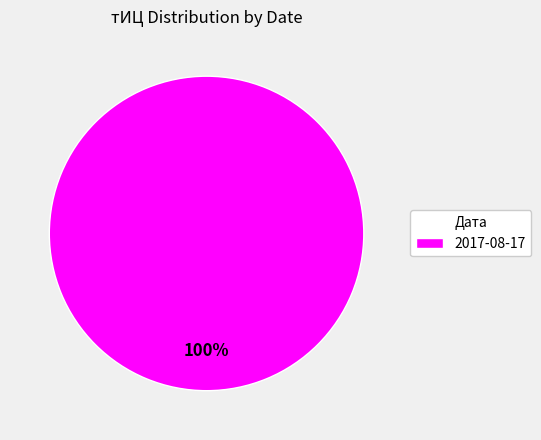

The 2017-08-17 slice represents 89% of the pie. True or false?

False